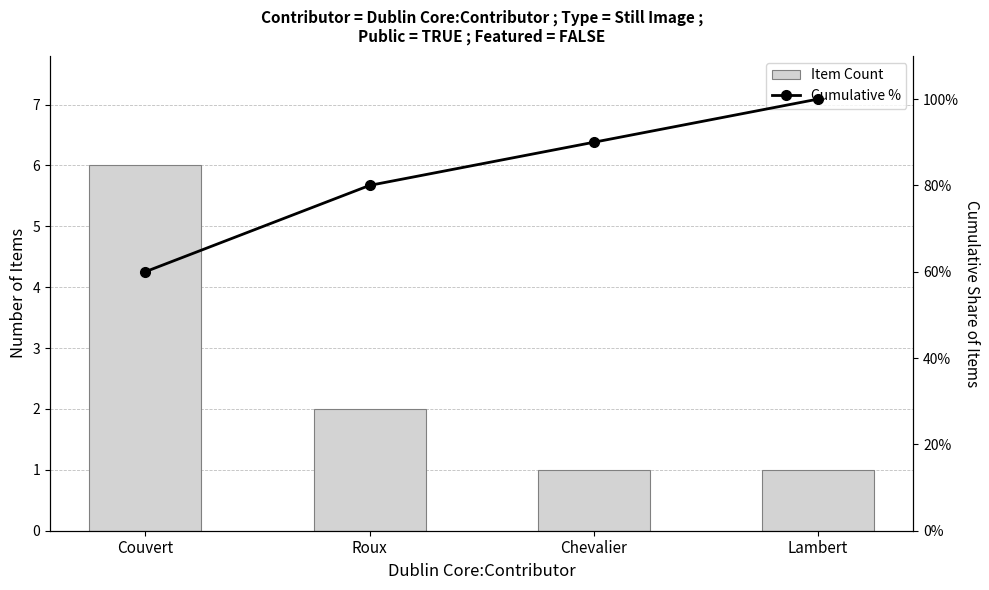

How many Item Count values are between 1 and 6?

4